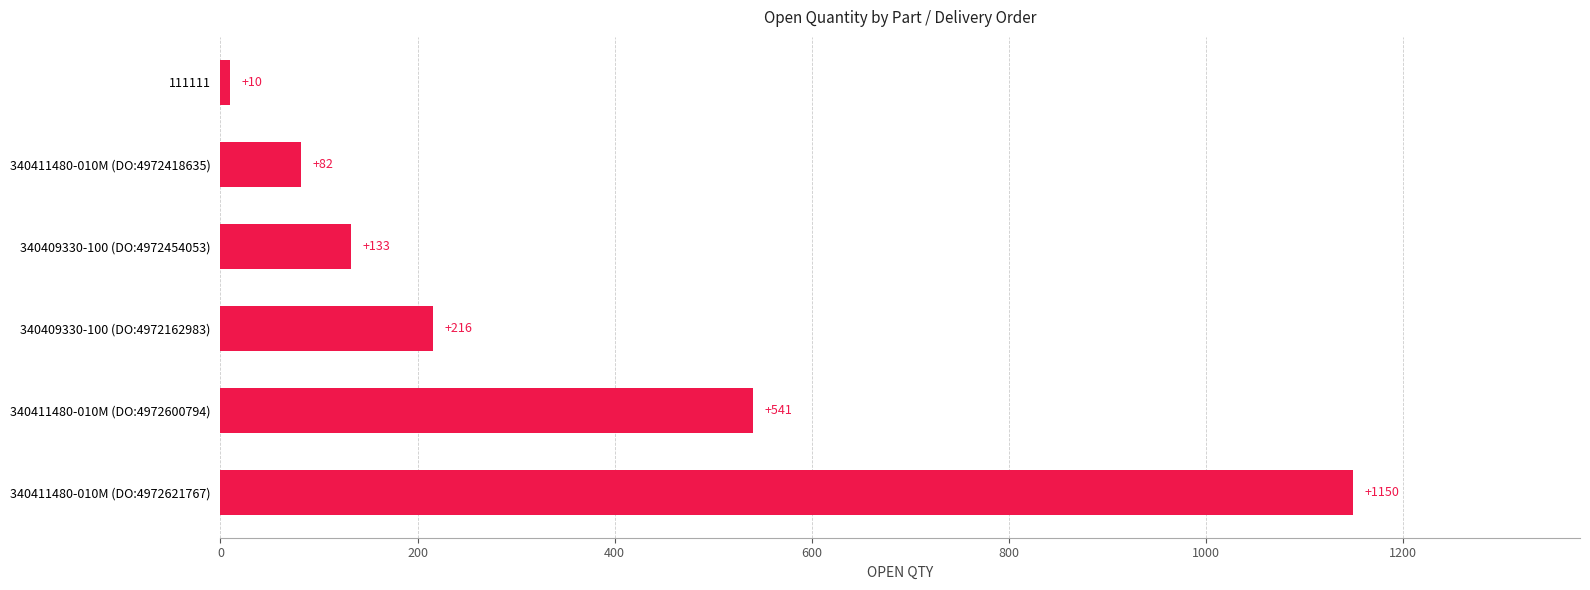

Does the chart contain stacked bars?

No